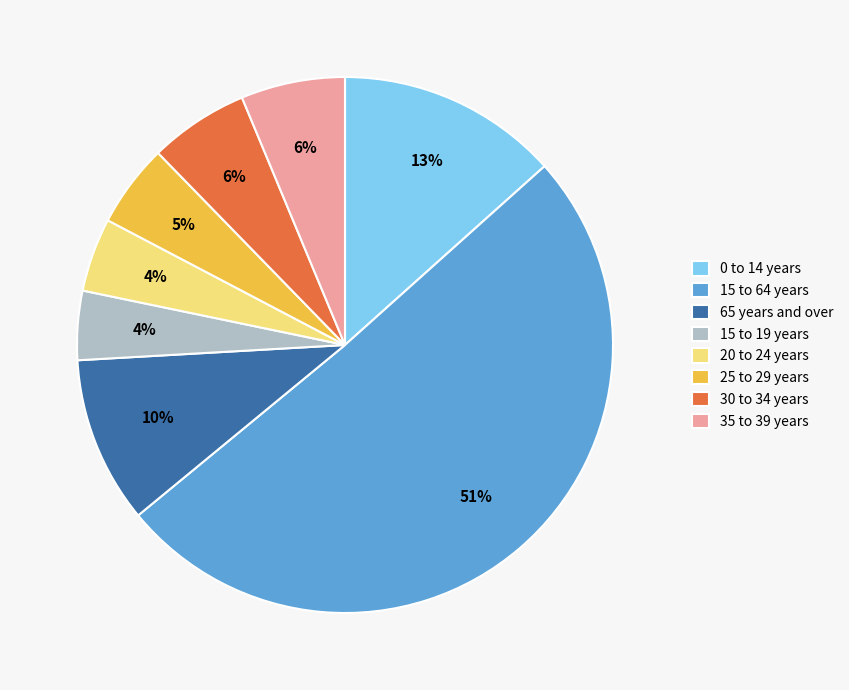

How many slices are in this pie chart?

8